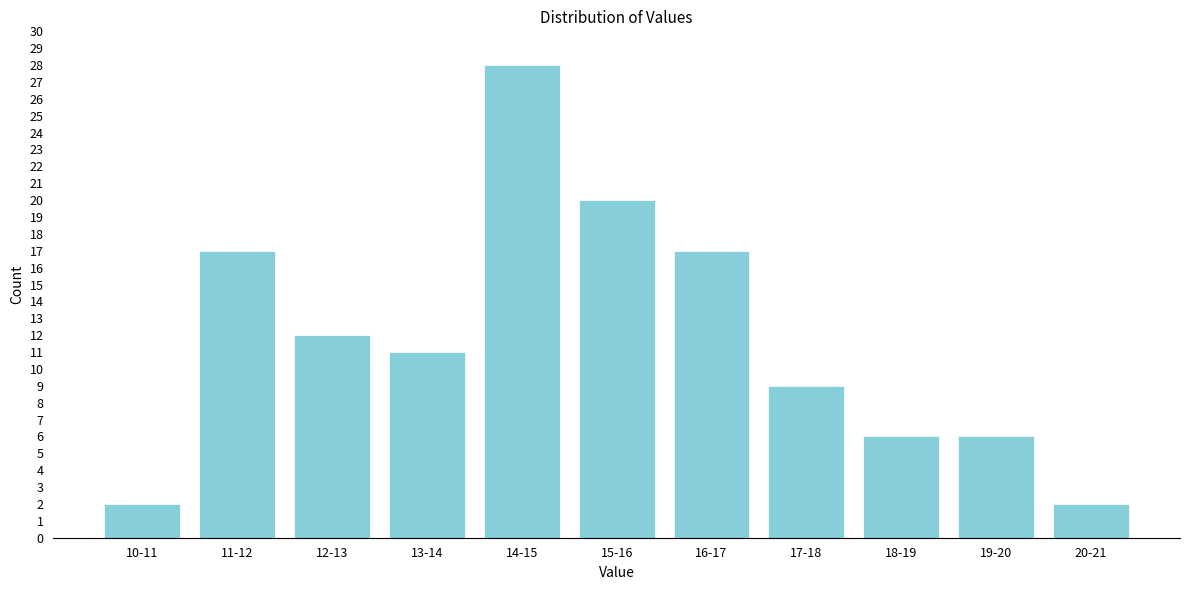

Reading left to right, transcribe all the data shown in this chart.

10-11=2	11-12=17	12-13=12	13-14=11	14-15=28	15-16=20	16-17=17	17-18=9	18-19=6	19-20=6	20-21=2